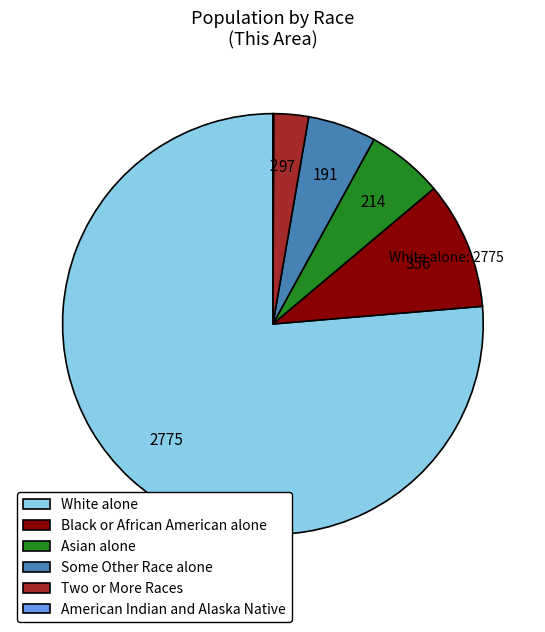

True or false: Asian alone accounts for 21% of the total.

False